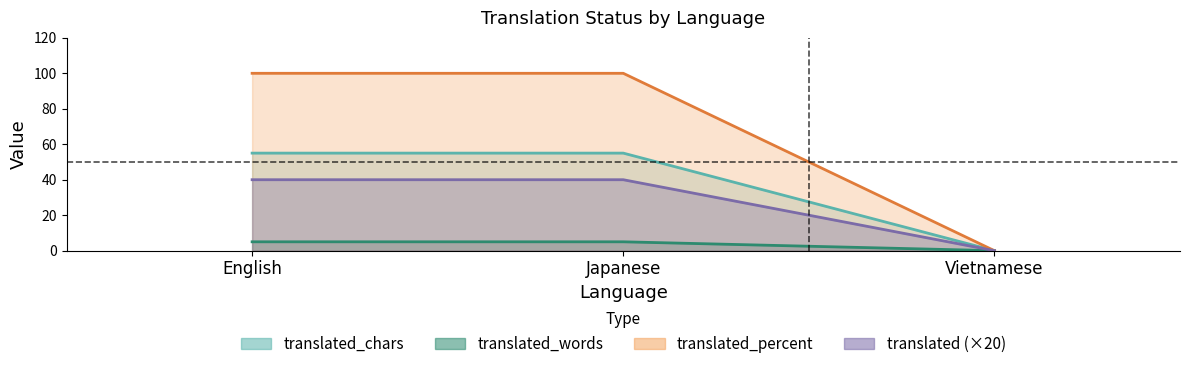

What position from the left is Vietnamese?

3